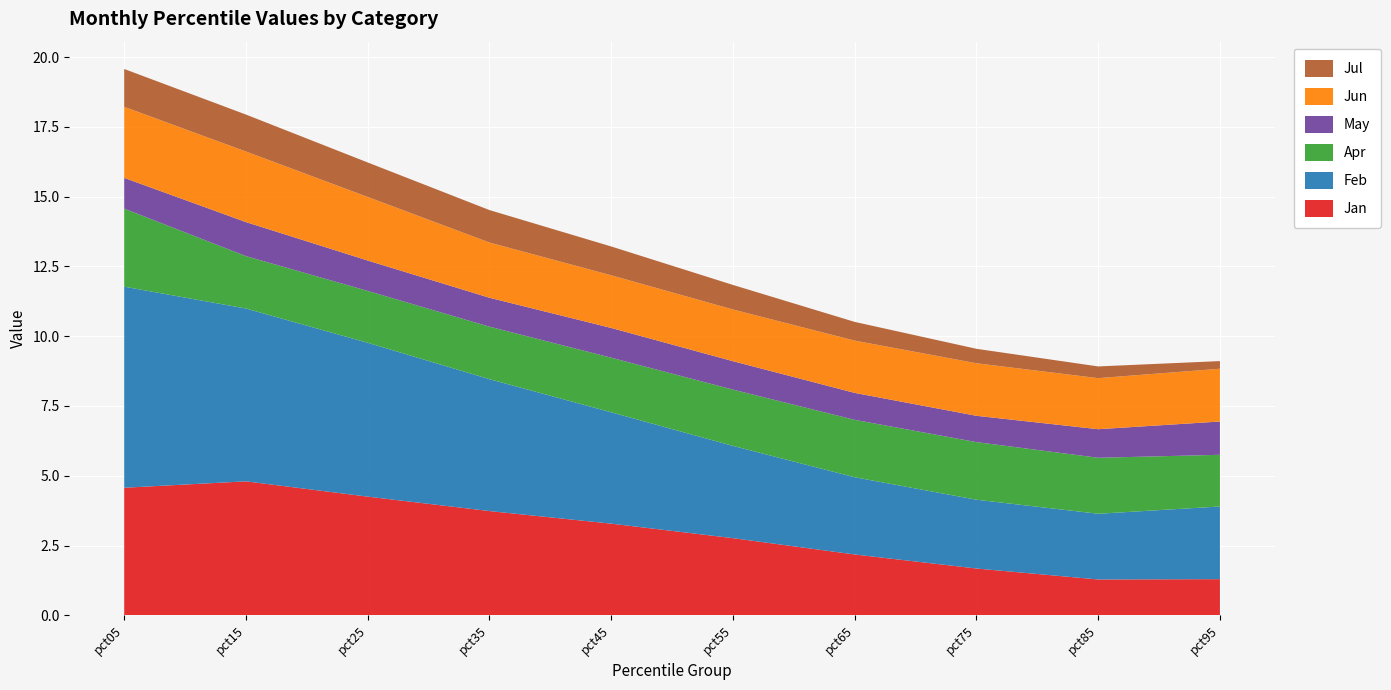

Reading left to right, transcribe all the data shown in this chart.

Jan: 4.6	4.8	4.3	3.7	3.3	2.8	2.2	1.7	1.3	1.3
Feb: 7.2	6.2	5.5	4.7	4.0	3.3	2.8	2.5	2.4	2.6
Apr: 2.8	1.9	1.9	1.9	2.0	2.0	2.1	2.1	2.0	1.9
May: 1.1	1.2	1.1	1.0	1.1	1.0	1.0	0.9	1.0	1.2
Jun: 2.5	2.5	2.3	2.0	1.9	1.9	1.9	1.9	1.8	1.9
Jul: 1.4	1.3	1.2	1.2	1.0	0.9	0.7	0.5	0.4	0.3